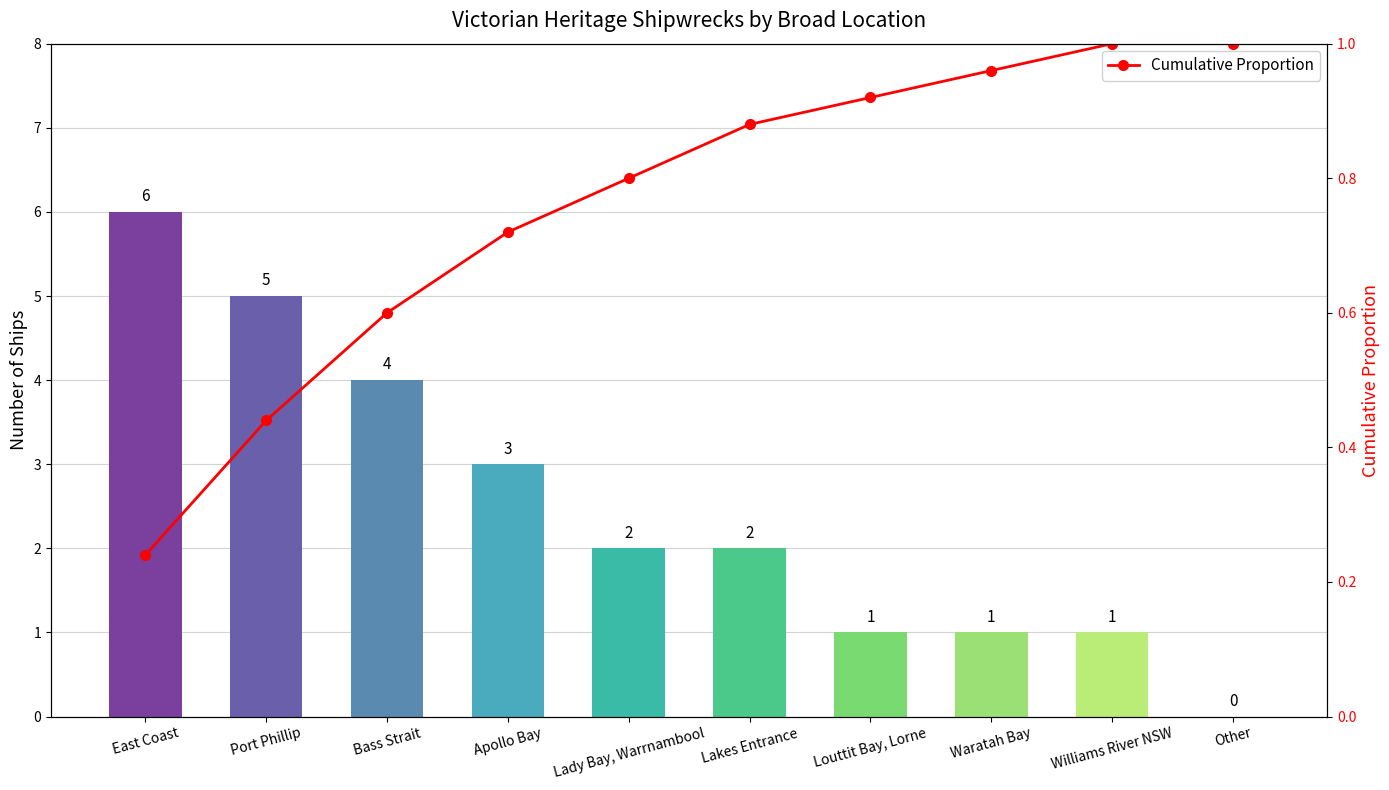

At how many categories does at least one series exceed 5?

1